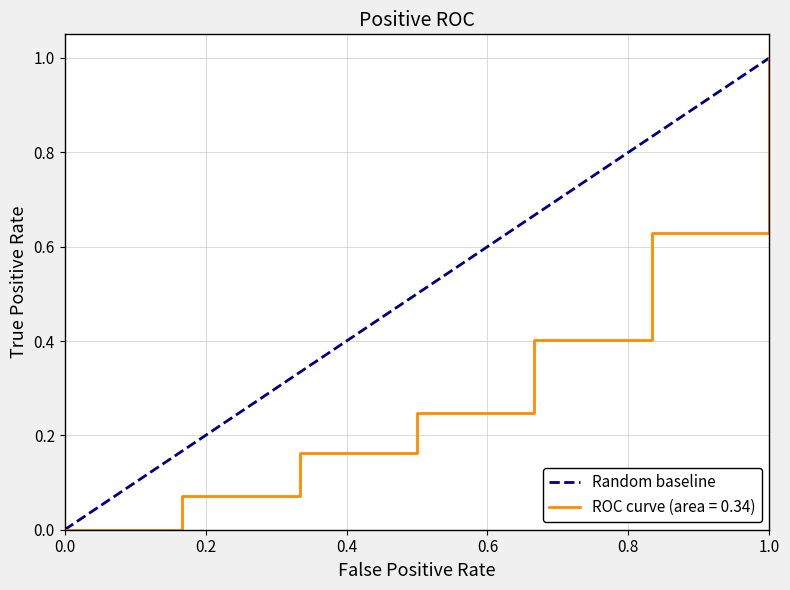

Count the number of data series in this chart.

1